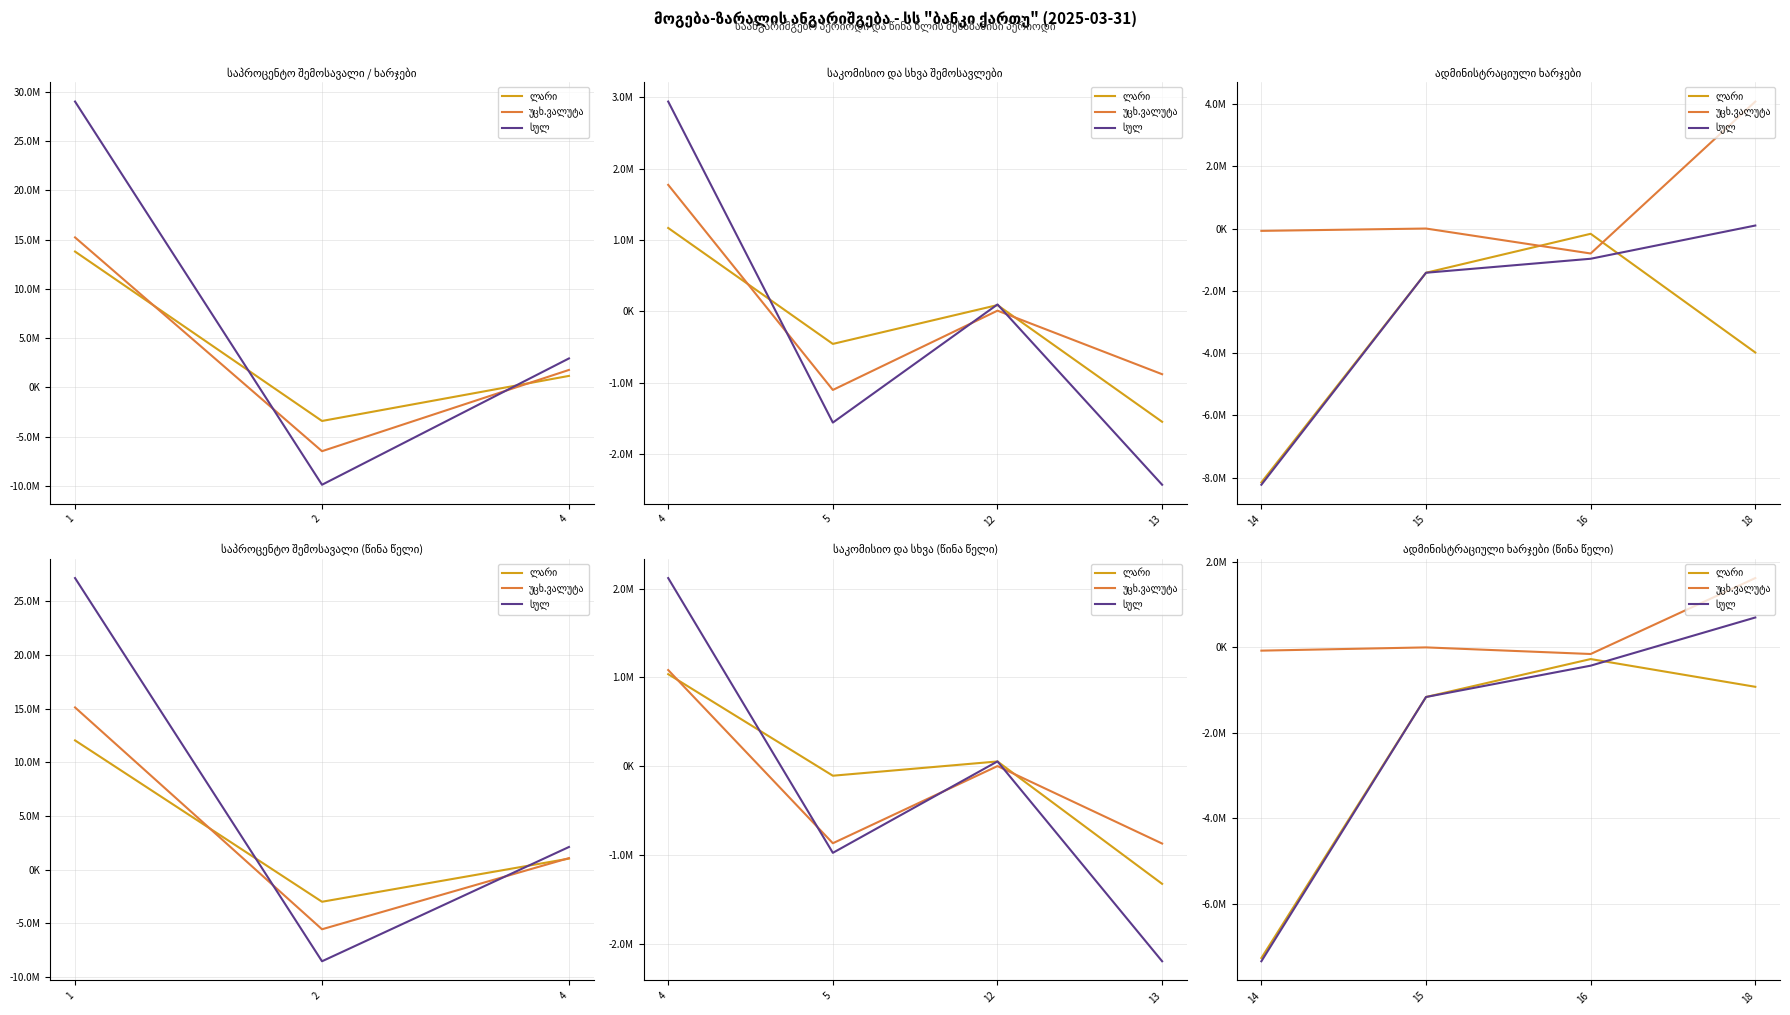

True or false: უცხ.ვალუტა and ლარი cross at least once.

False